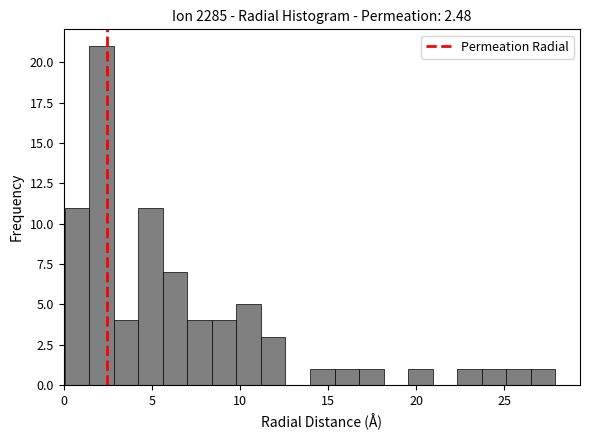

Around what value on the x-axis is the tallest bar? Give the approximate position of its centre, as read against the axis.

2.0